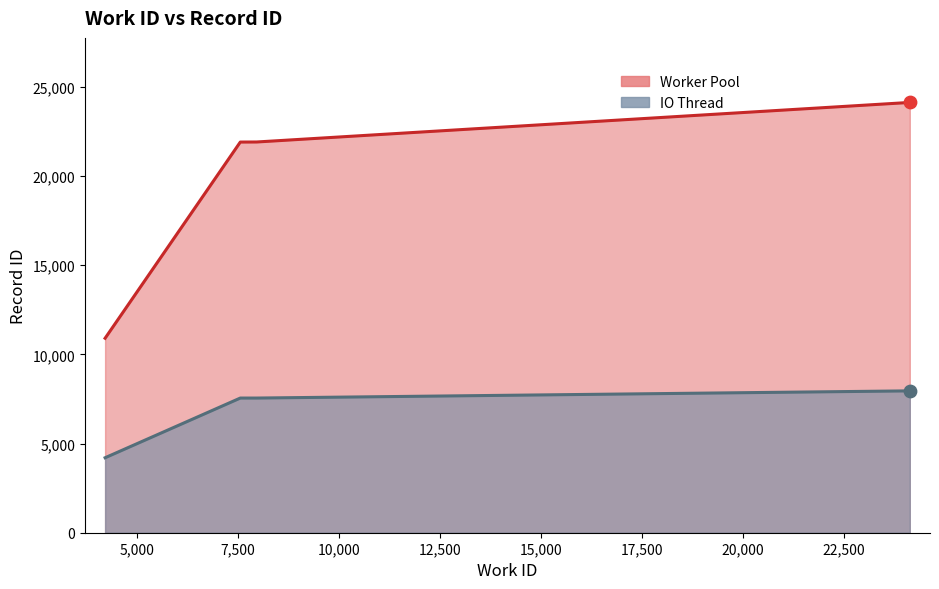

Which series reaches the minimum Y coordinate?

IO Thread